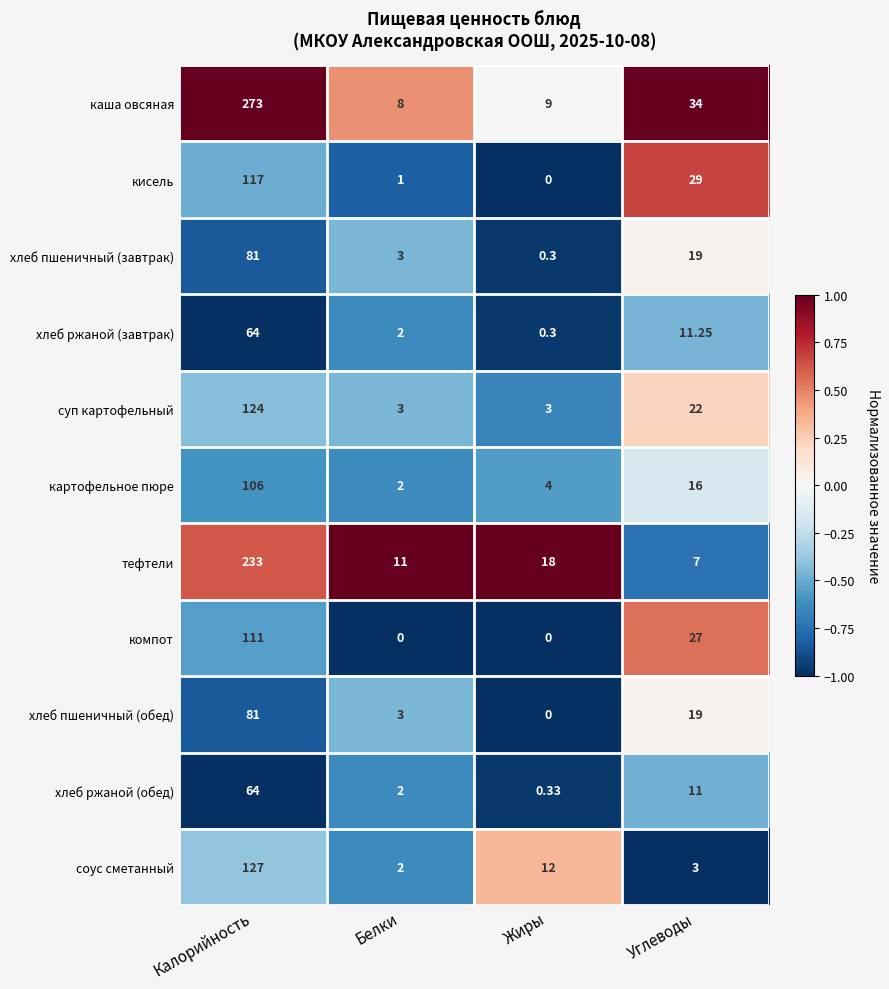

Which category has the highest value across all series?

Калорийность